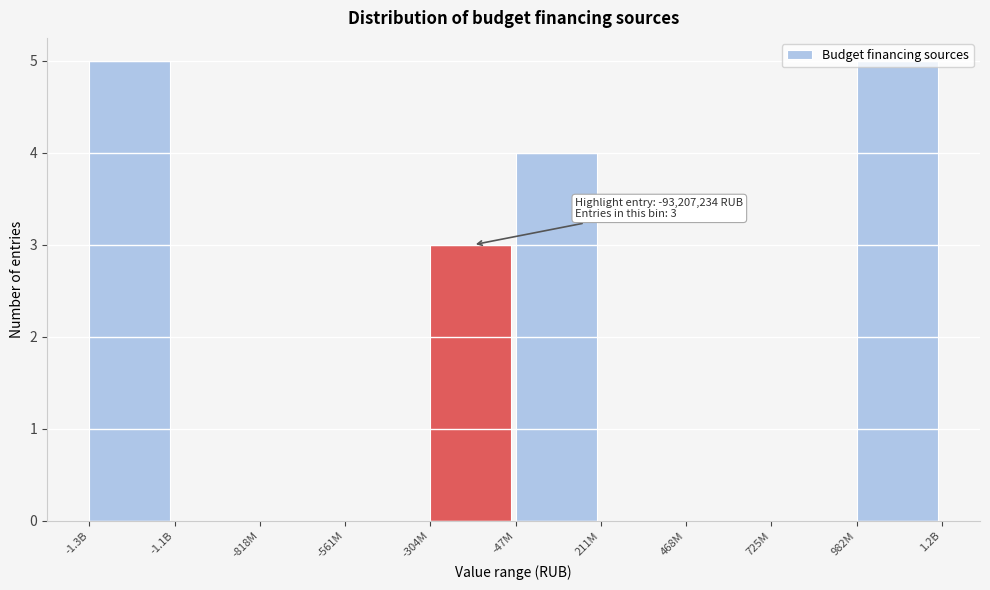

At which label is the value closest to 2?

-304M